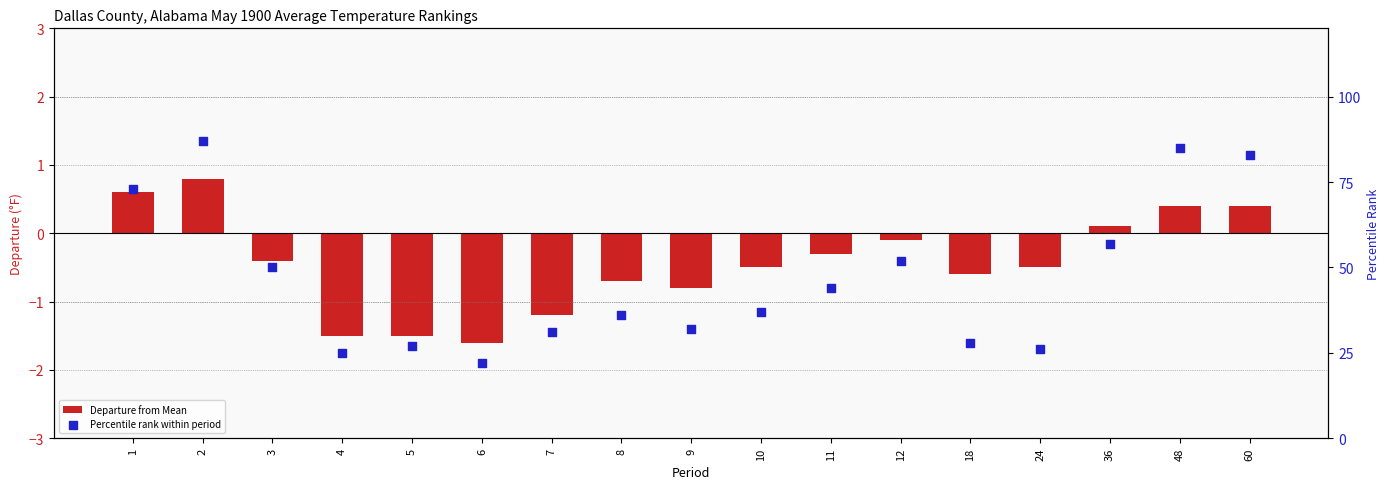

What are all the series names shown in the legend?

Departure from Mean, Percentile rank within period